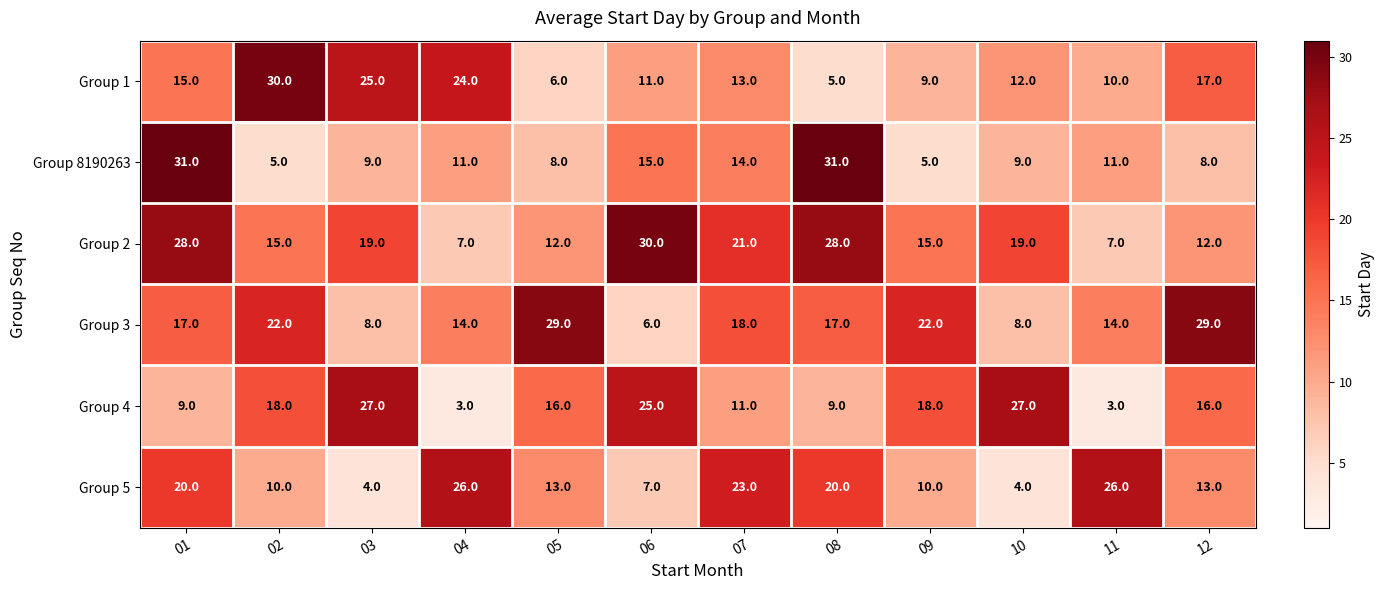

What is the minimum value for Group 5?

4